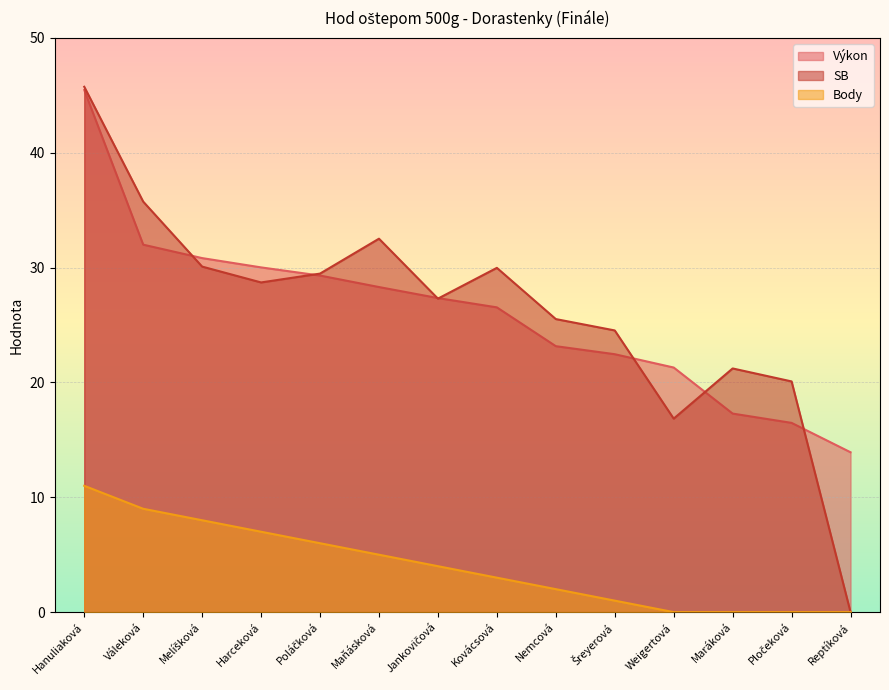

True or false: Body and Výkon intersect in this chart.

False